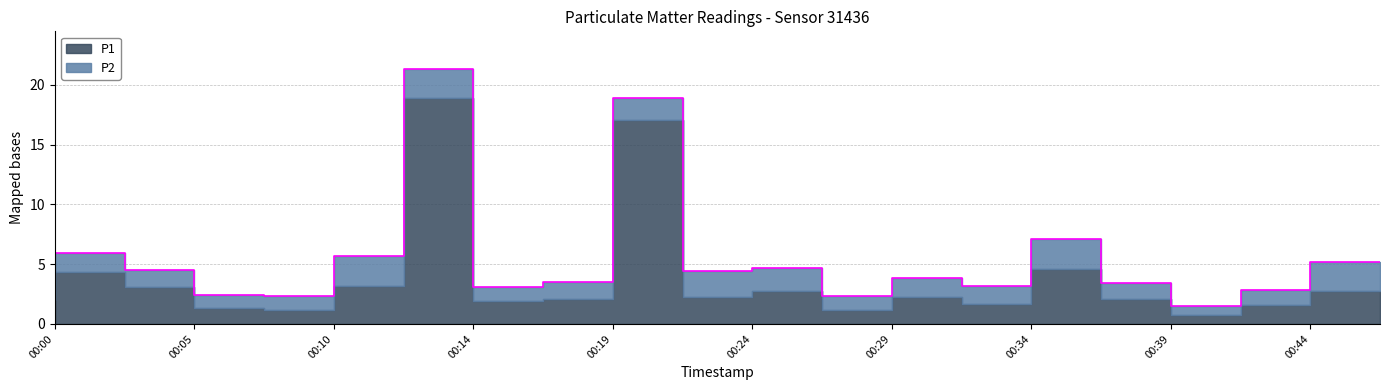

Reading left to right, transcribe all the data shown in this chart.

00:00=3.1	00:02=6.0	00:05=4.5	00:07=2.4	00:10=2.3	00:12=5.7	00:14=21.3	00:17=3.1	00:19=3.5	00:22=18.9	00:24=4.4	00:27=4.7	00:29=2.3	00:31=3.9	00:34=3.1	00:36=7.1	00:39=3.4	00:41=1.5	00:44=2.9	00:46=5.2